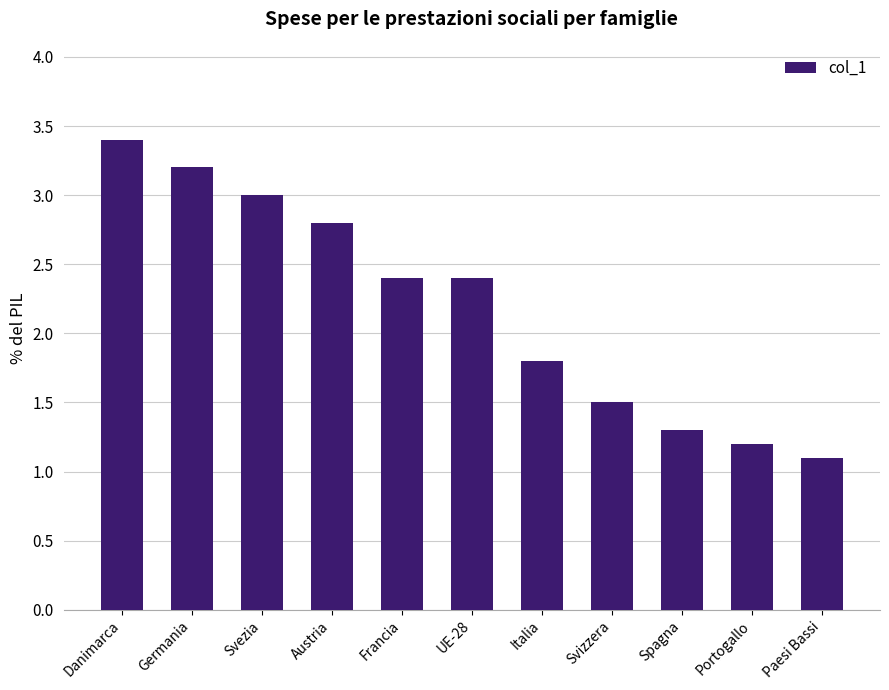

Which has a higher value, UE-28 or Austria?

Austria